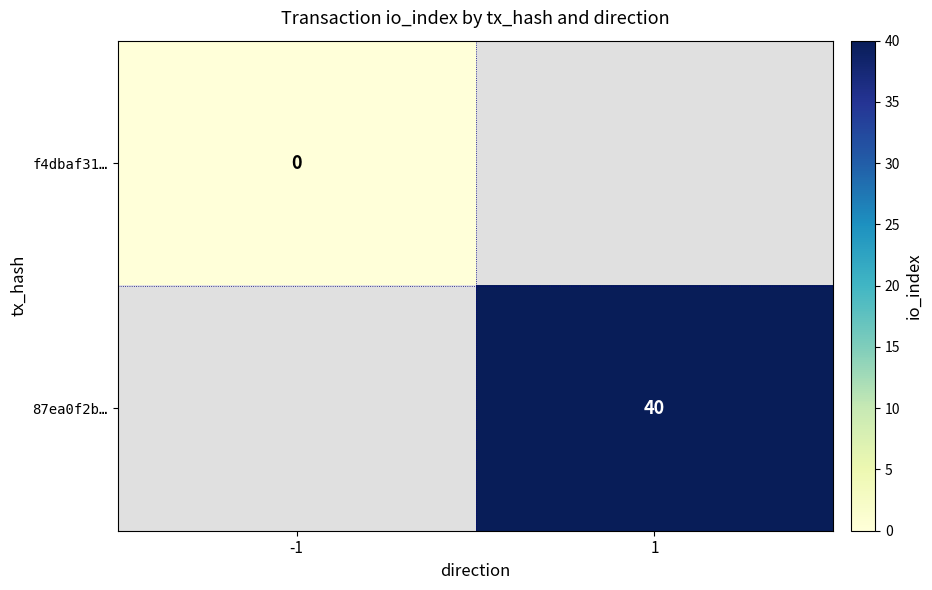

How many distinct data groups are displayed?

2